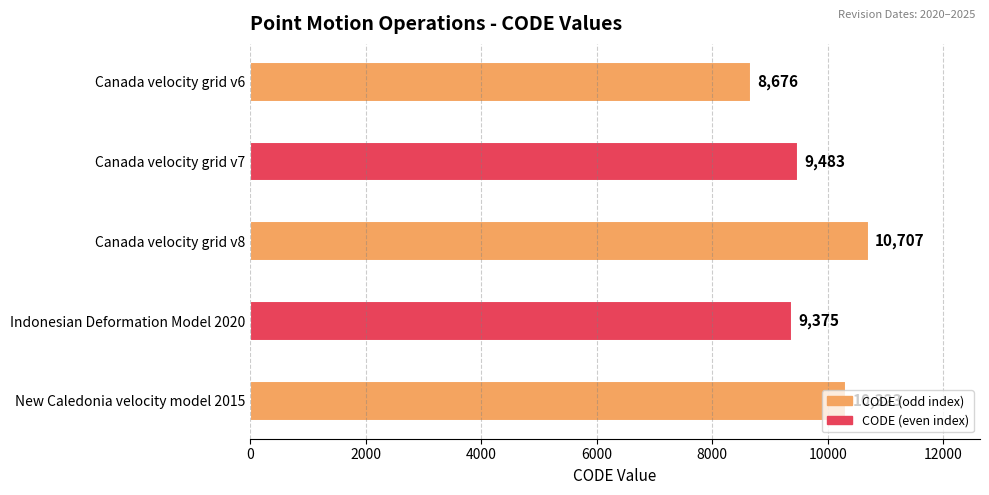

How many bars are there in total?

5